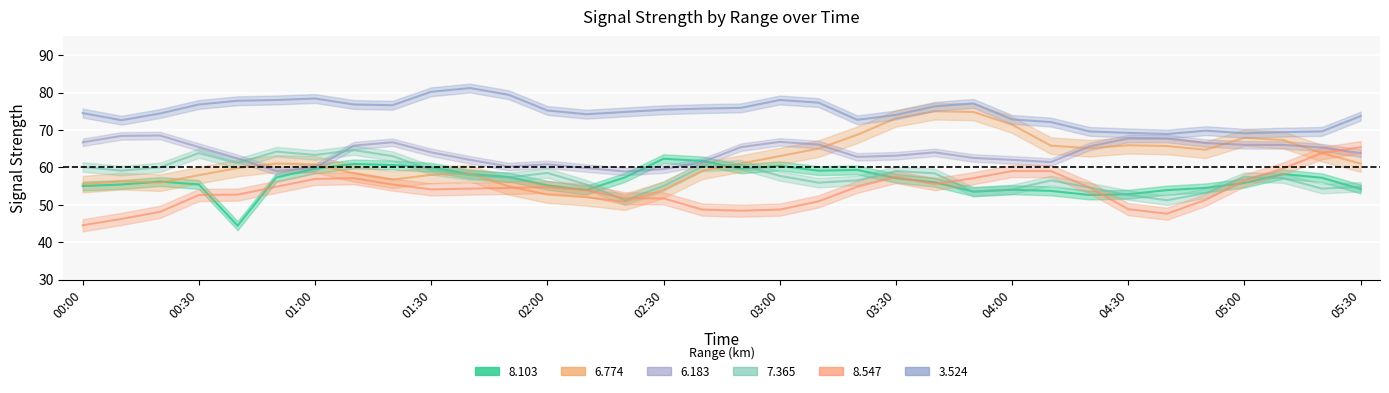

The   8.547 series shows 51.7 at 02:20. True or false?

True